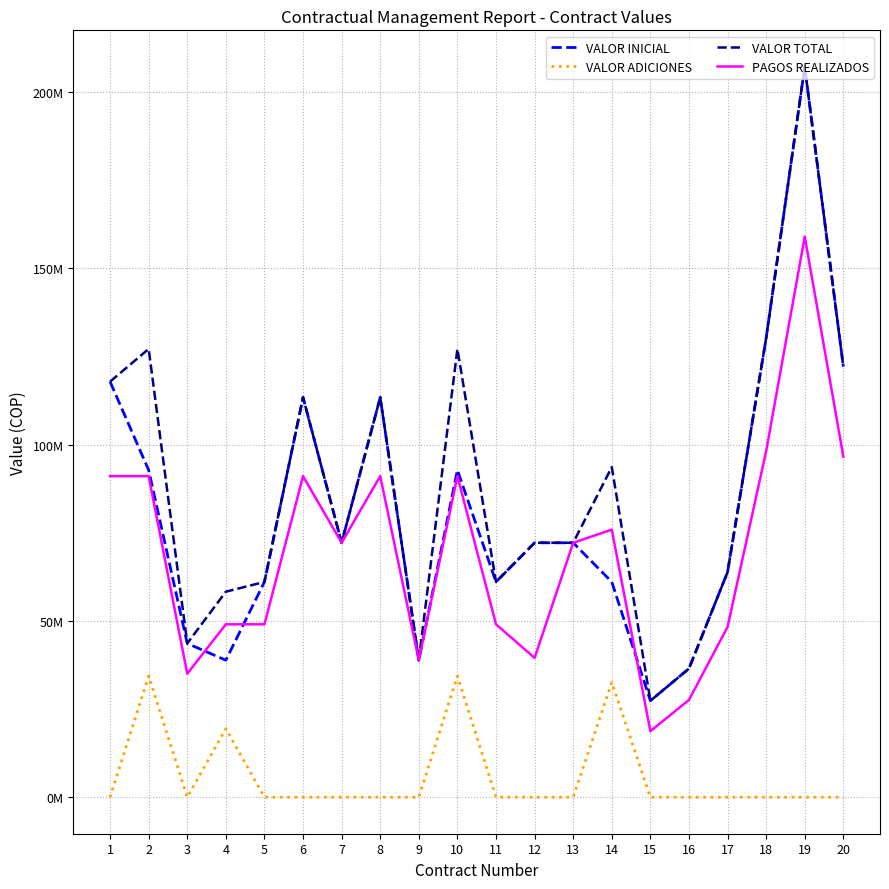

Which series has the widest spread of values?

VALOR INICIAL